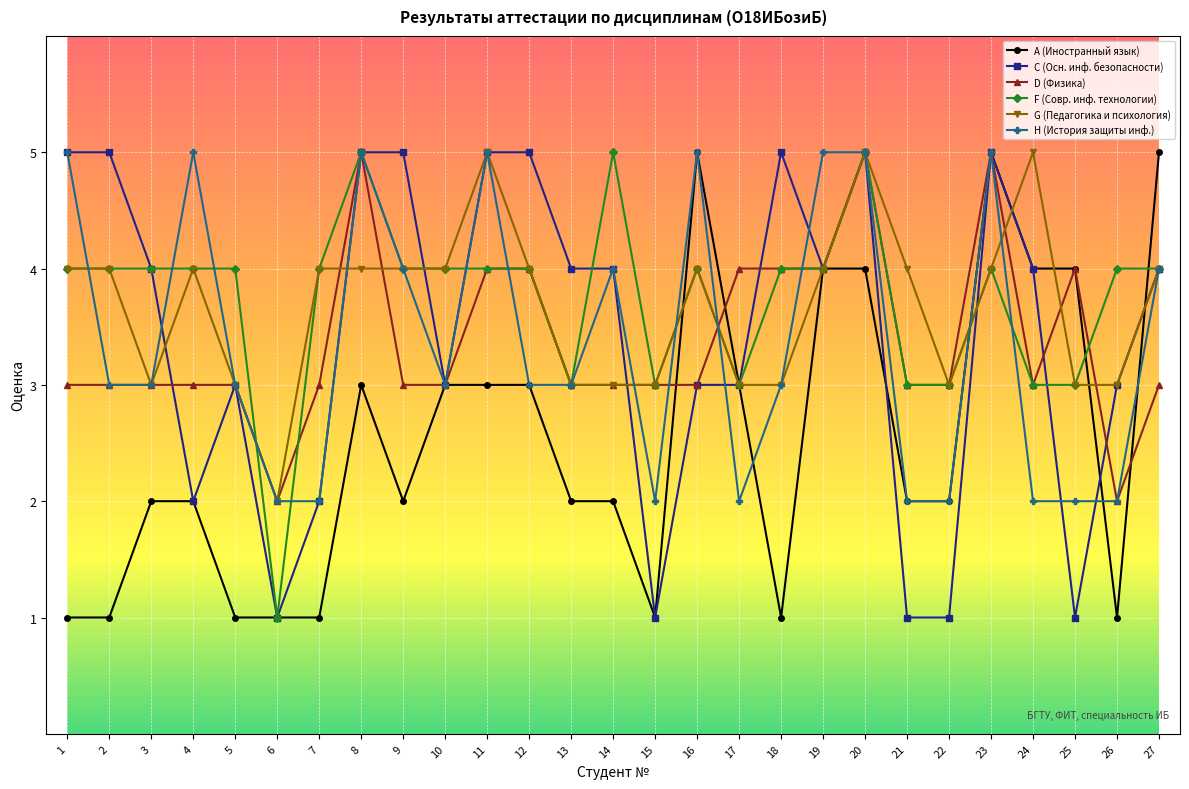

Where does the C (Осн. инф. безопасности) series first go above 4?

1